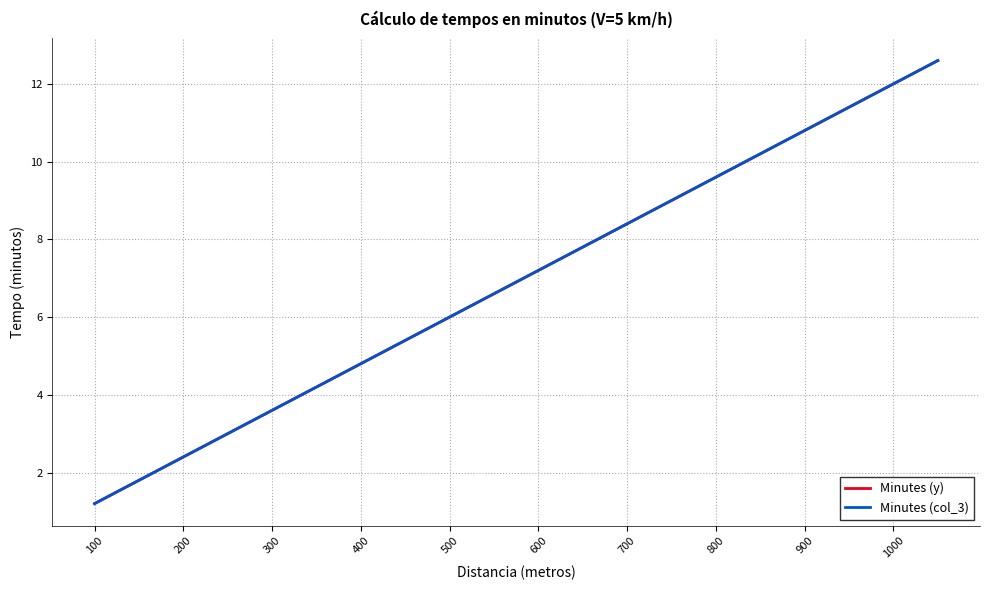

Which series has the widest spread of values?

Minutes (y)